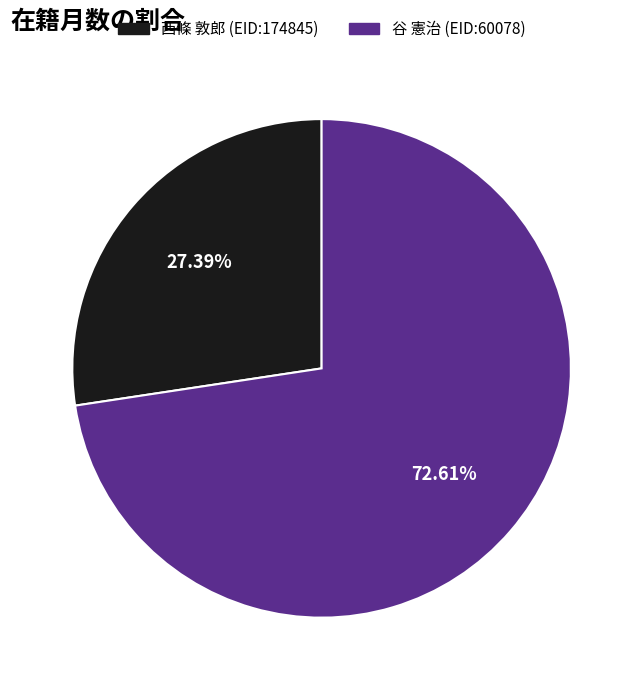

How many segments does this pie chart have?

2